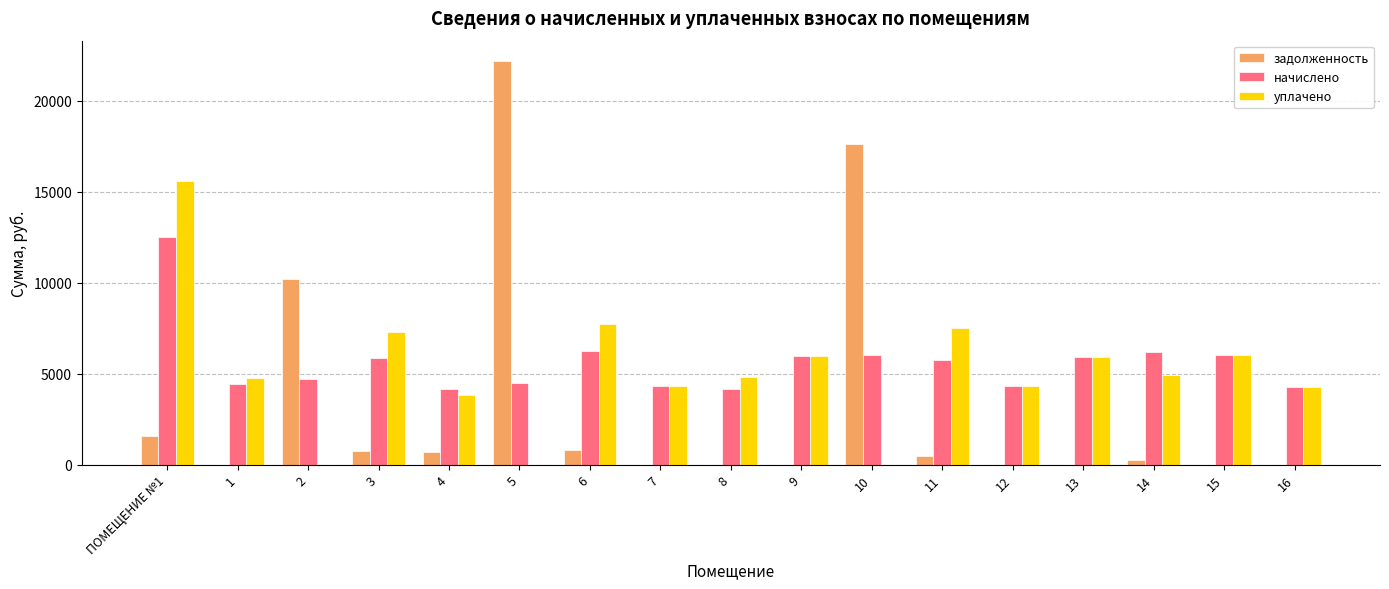

The value of уплачено at 9 is 9644.2. True or false?

False